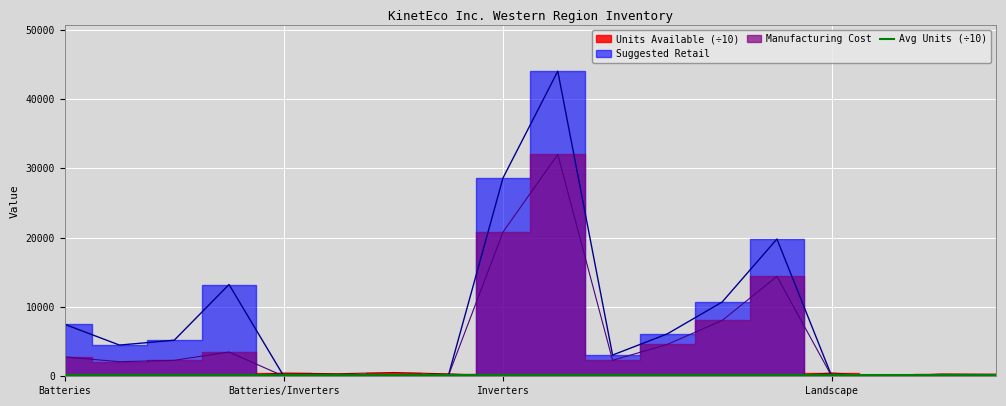

True or false: Suggested Retail and Manufacturing Cost intersect in this chart.

False